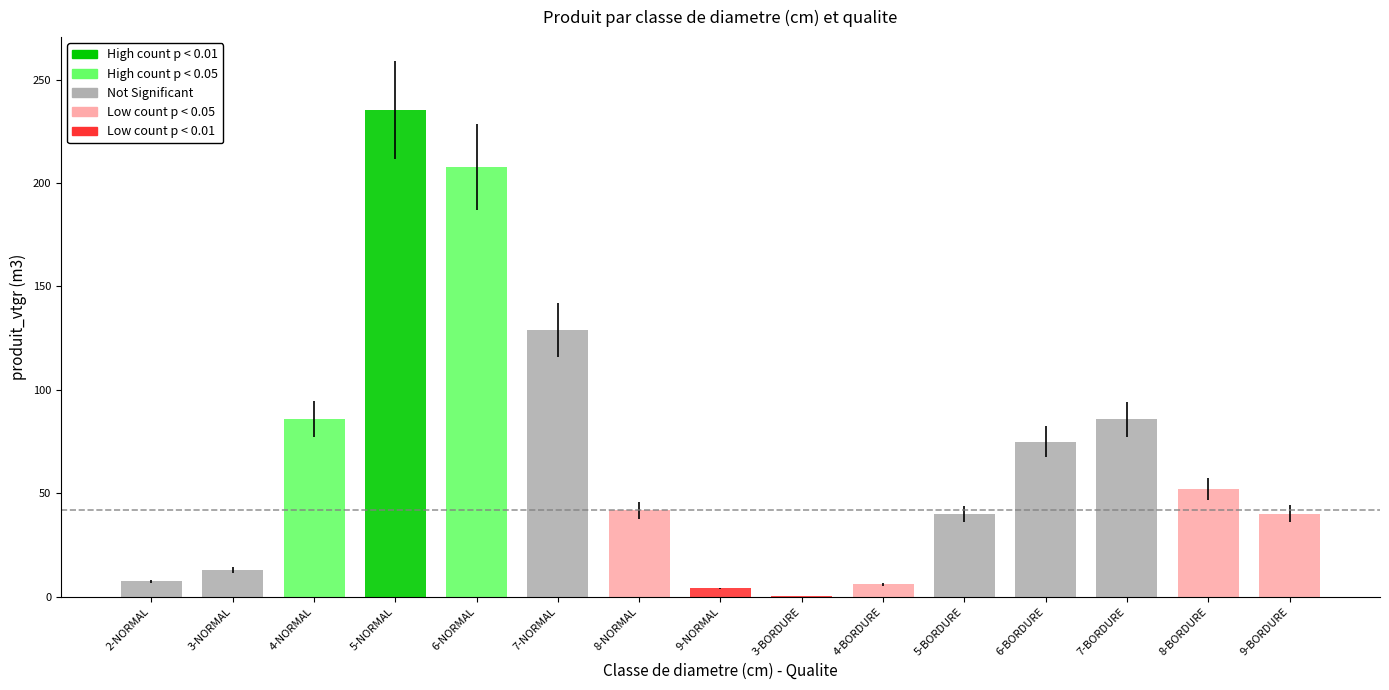

Does the chart contain stacked bars?

No